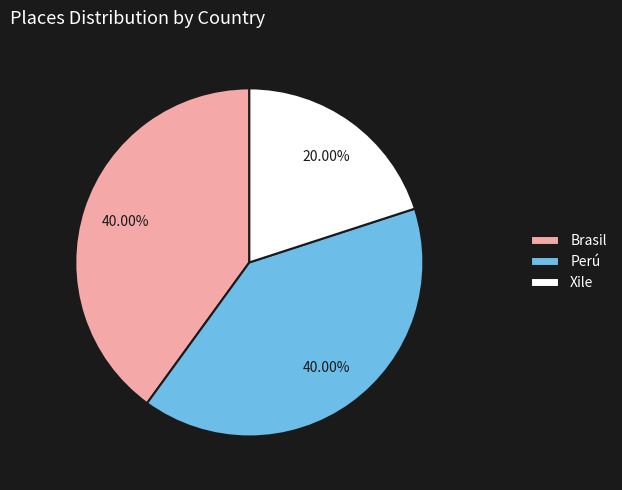

Which category has the smallest portion of the pie?

Xile